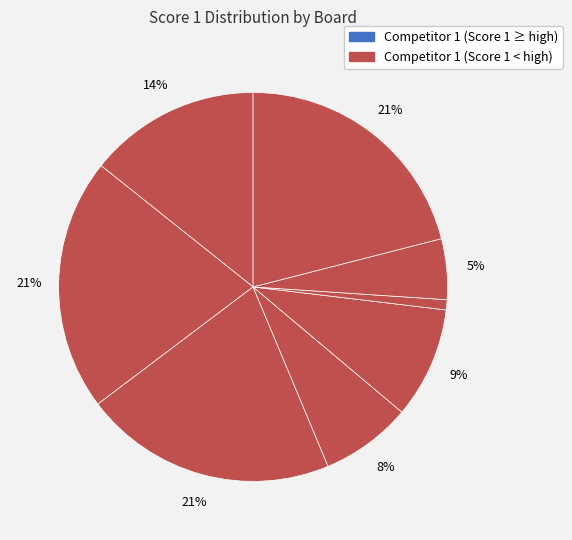

Count the number of slices in the pie.

8